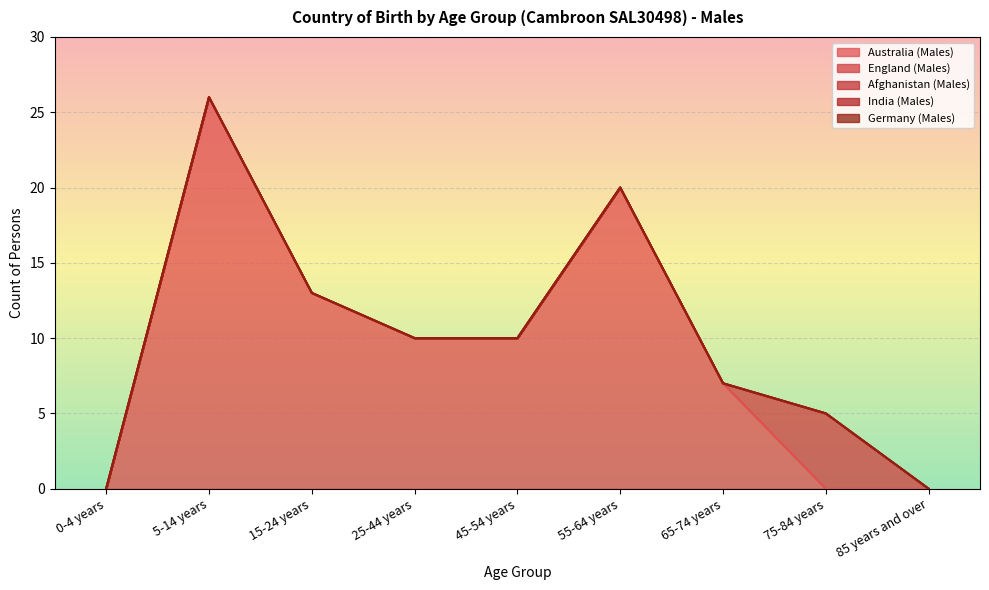

At which label does England (Males) reach its peak?

75-84 years